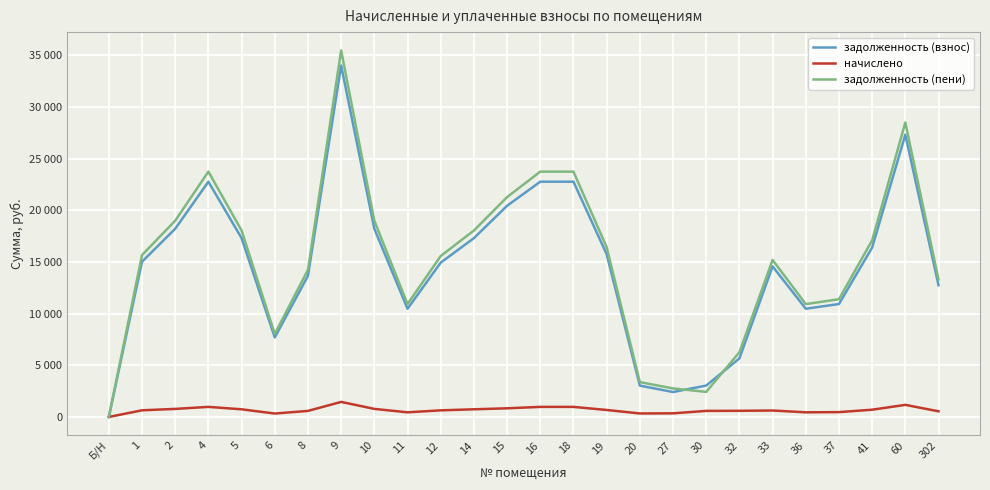

At how many categories does at least one series exceed 33395?

1